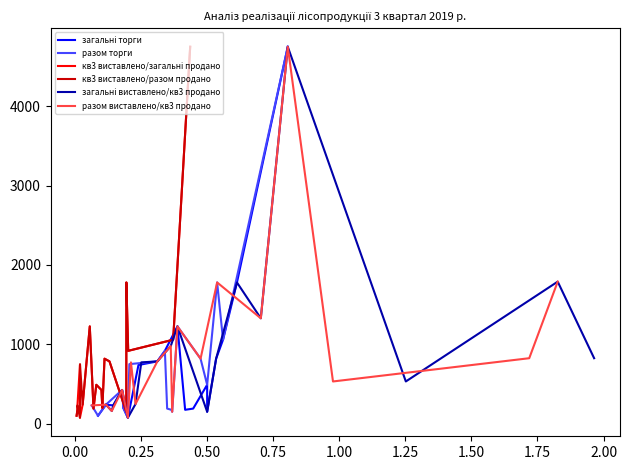

What is the maximum value for кв3 виставлено/разом продано?

4750.0